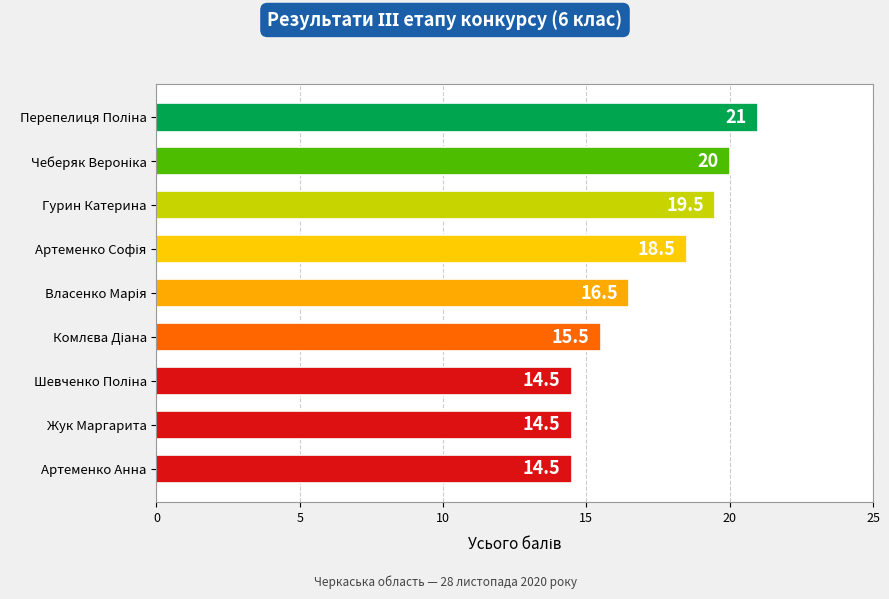

Does the chart contain any negative values?

No